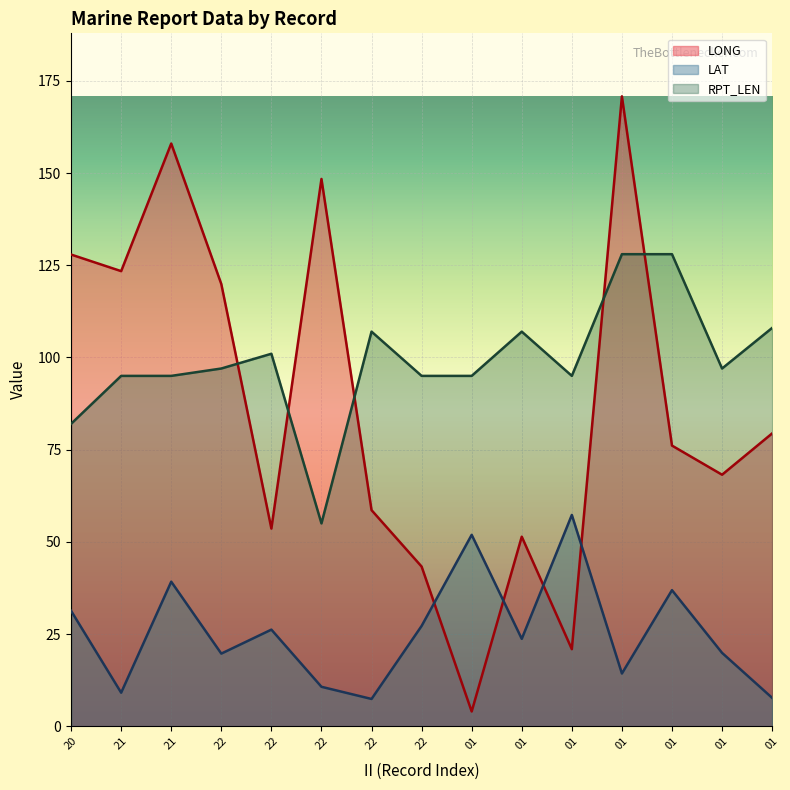

What is the sum of the LAT values at 01 and 21?

59.1